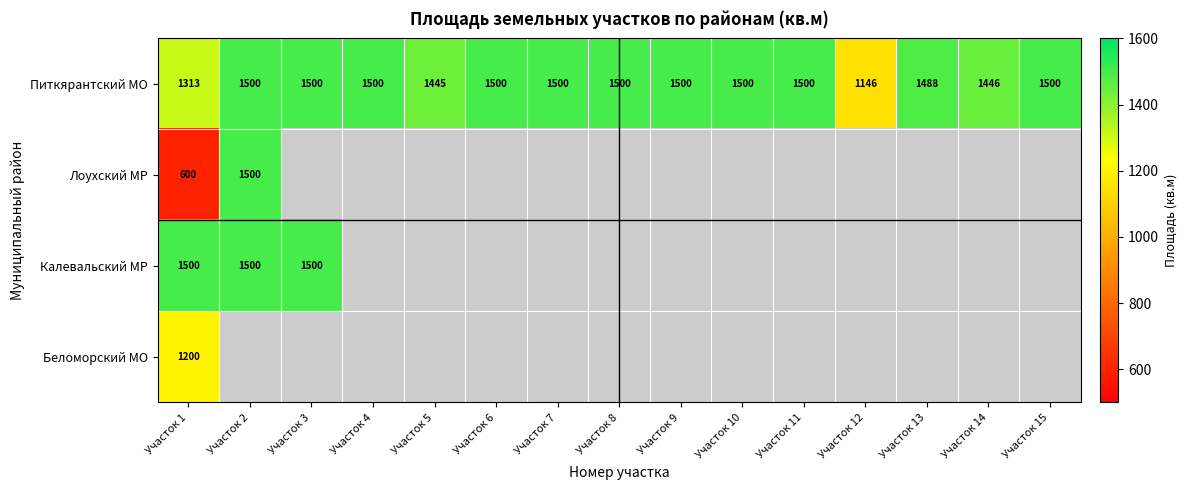

At how many categories does at least one series exceed 1179?

14